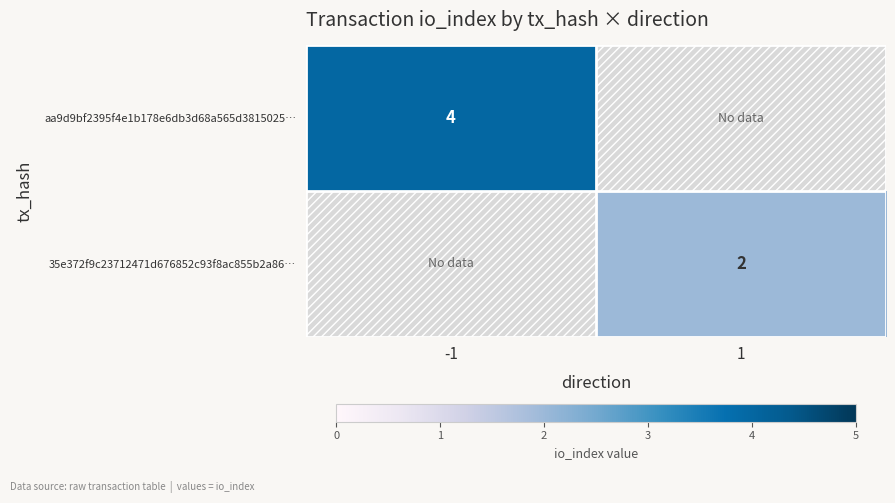

The aa9d9bf2395f4e1b178e6db3d68a565d3815025… series shows 4 at -1. True or false?

True